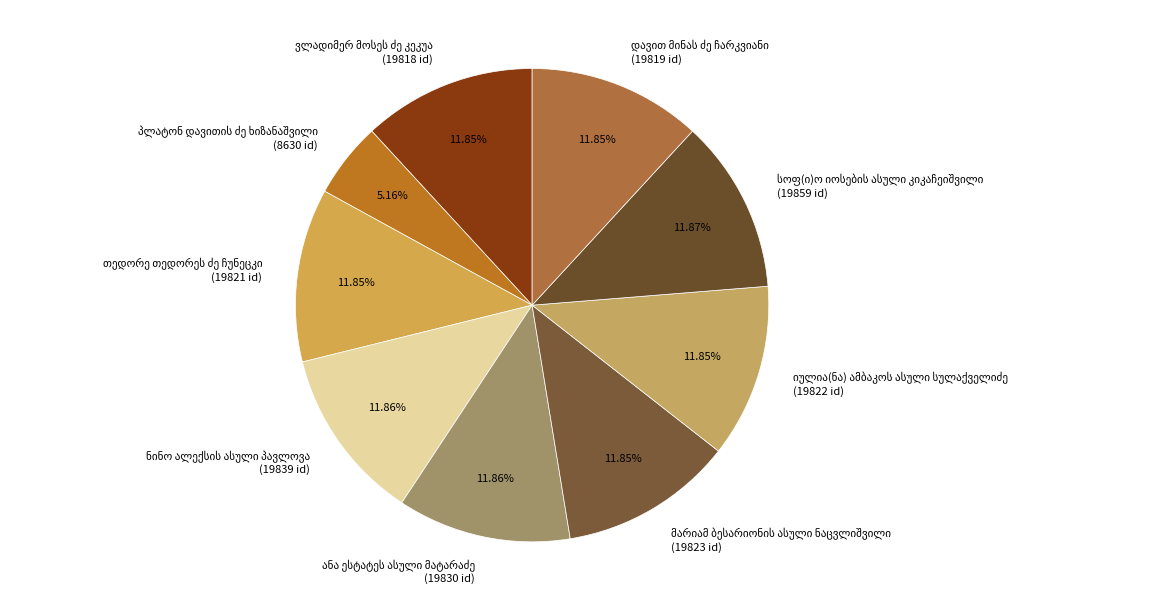

Does any single category account for the majority?

No